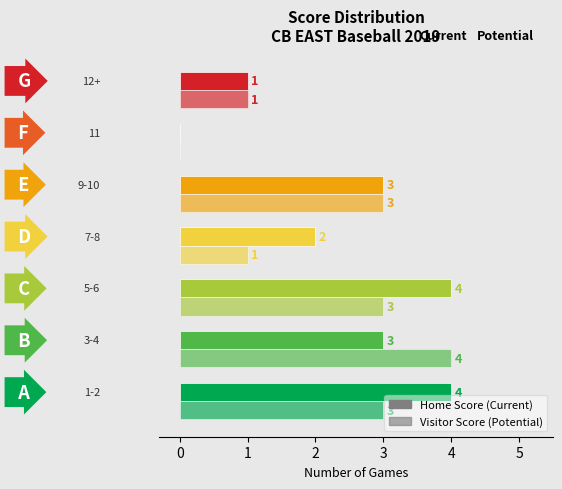

How many distinct data groups are displayed?

2